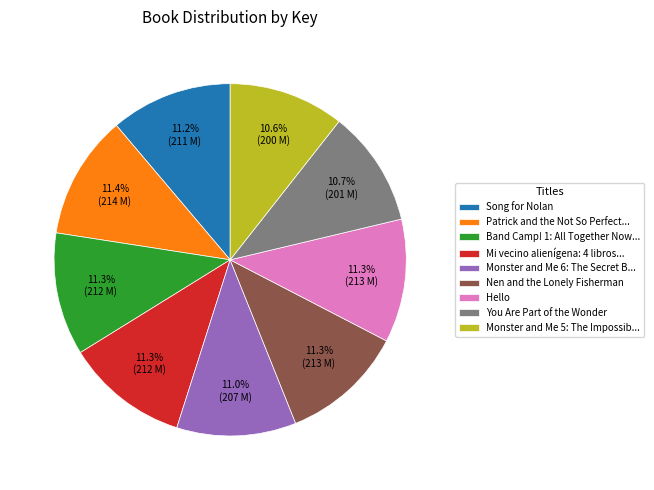

How many slices are in this pie chart?

9